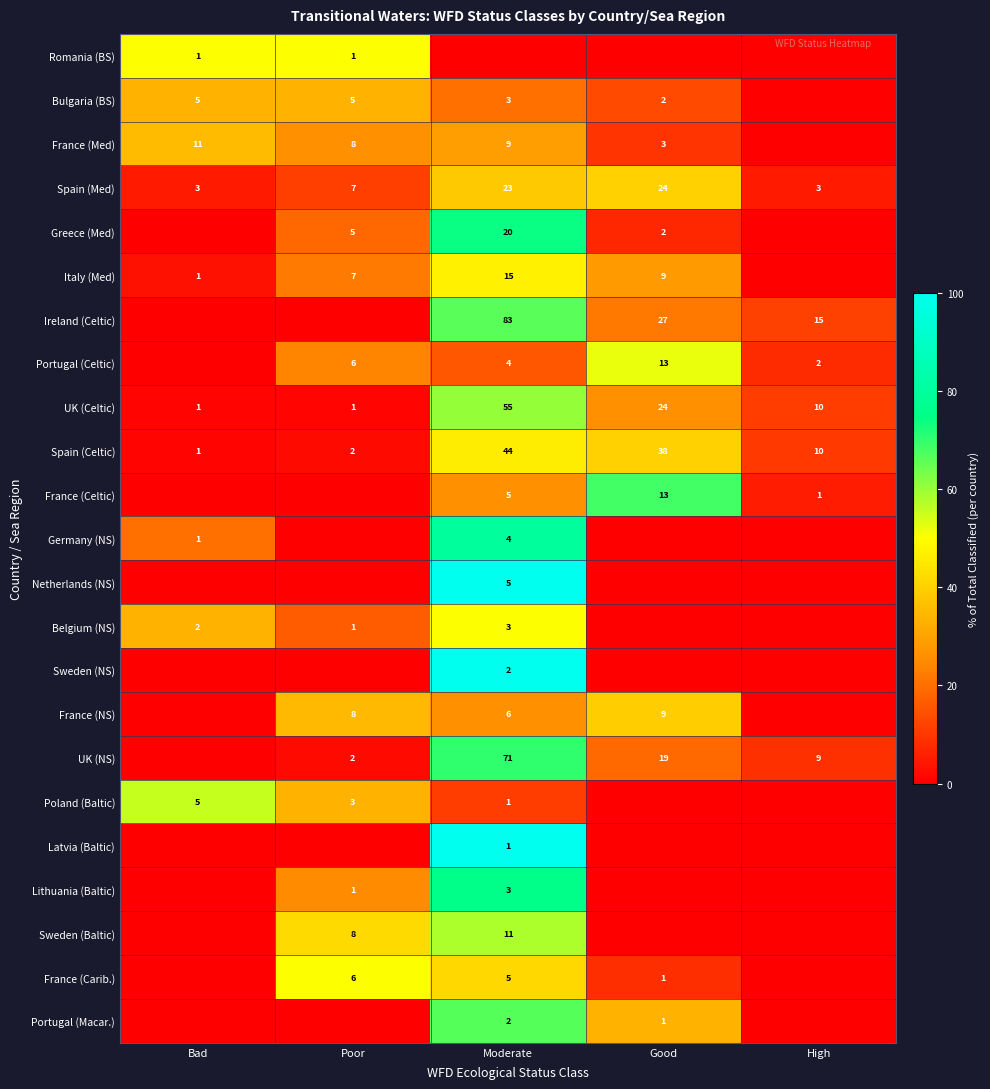

The Ireland (Celtic) series shows 36 at Good. True or false?

False